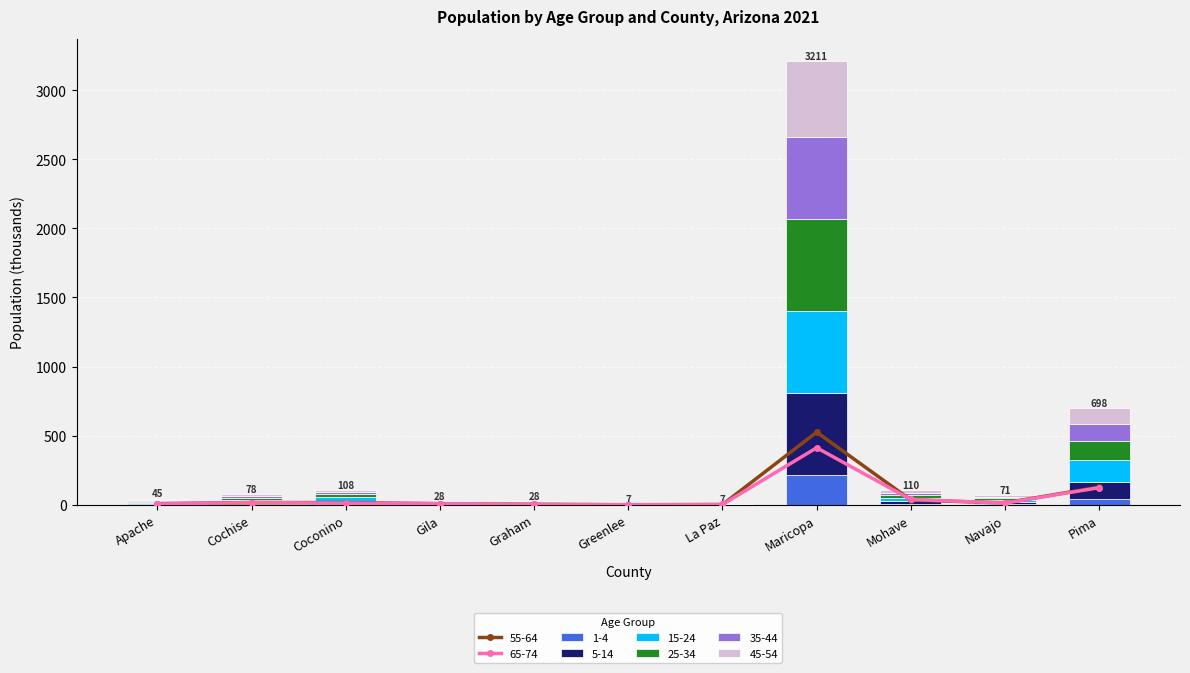

At how many categories does at least one series exceed 543?

1